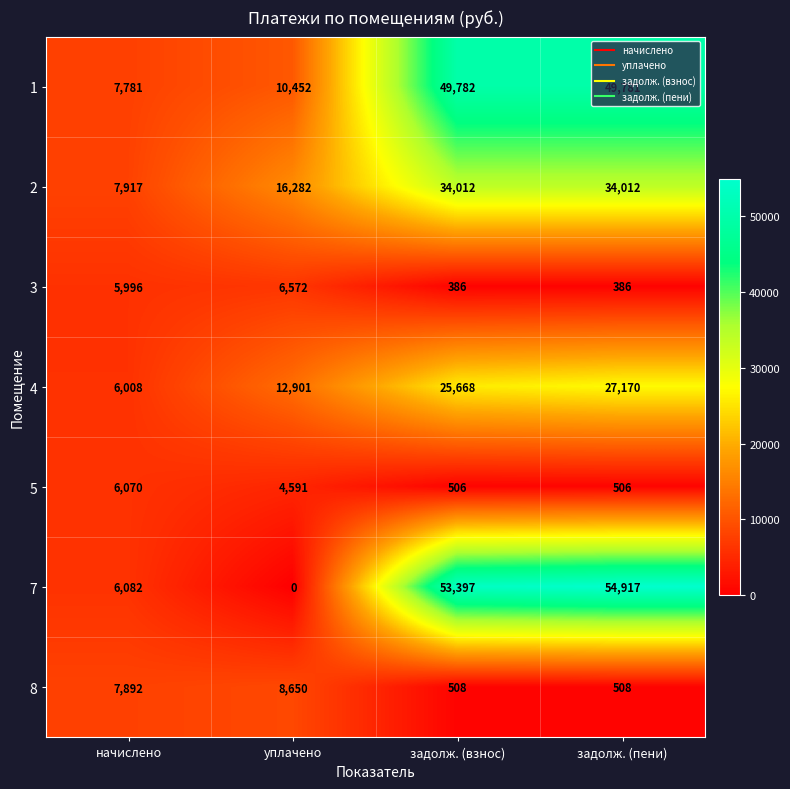

The value of 2 at уплачено is 23324. True or false?

False